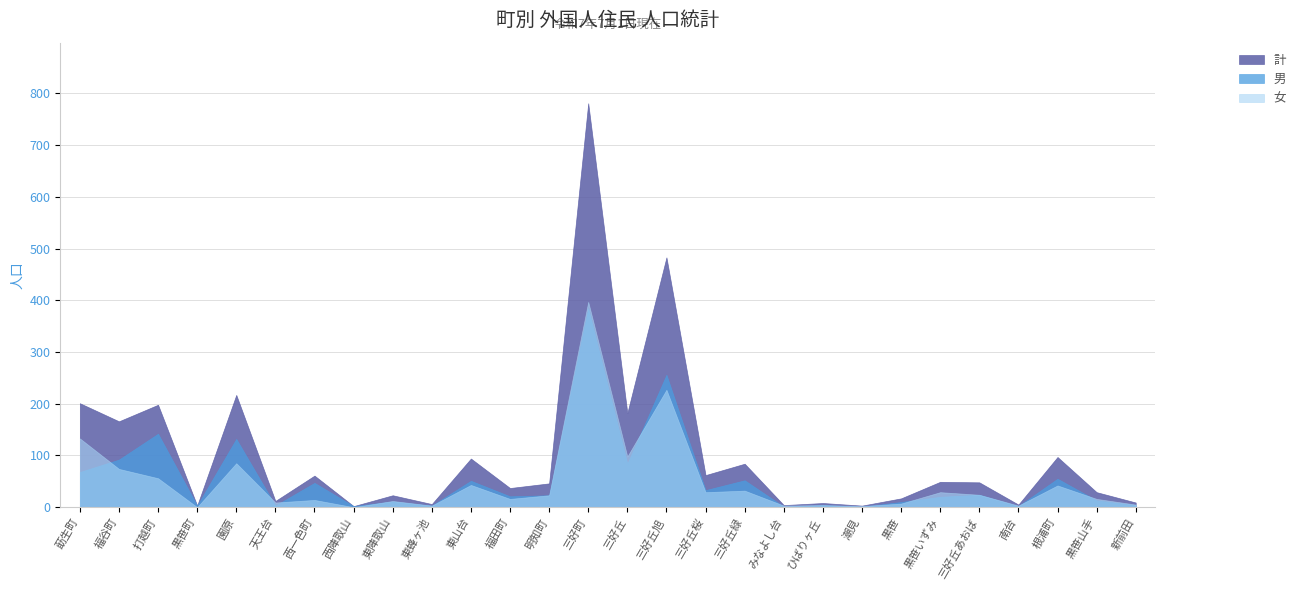

Between 黒笹町 and 潮見, which series saw the biggest shift?

男